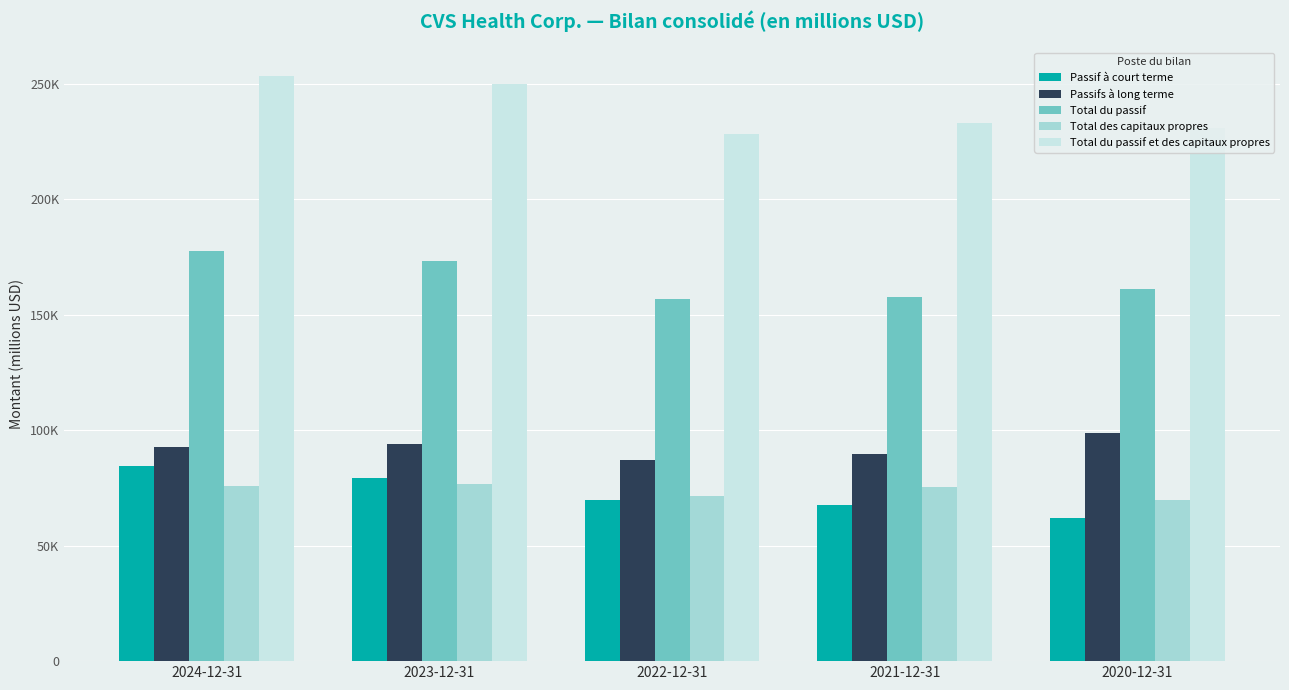

Which series has the widest spread of values?

Total du passif et des capitaux propres